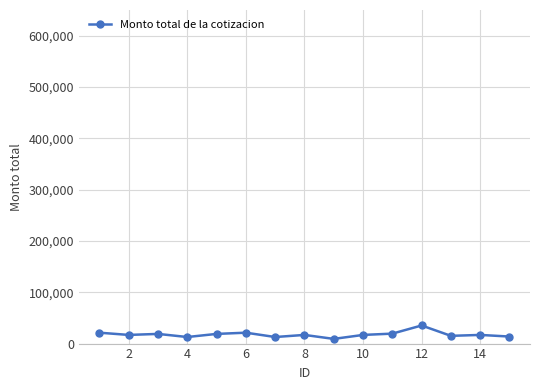

What is the value of the 2nd point from the left?

16868.6